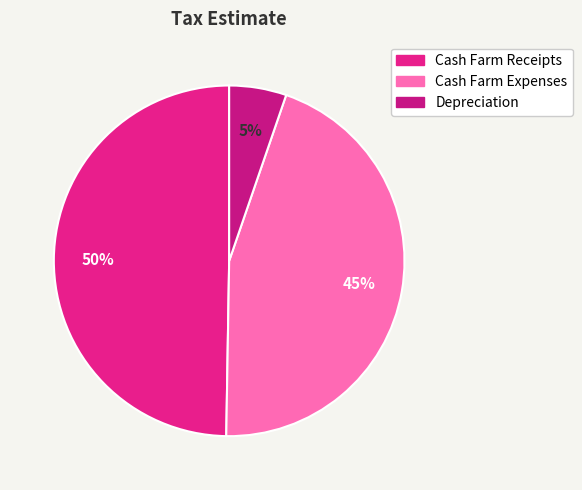

What is the ratio of the value at Cash Farm Receipts to the value at Depreciation?

9.4